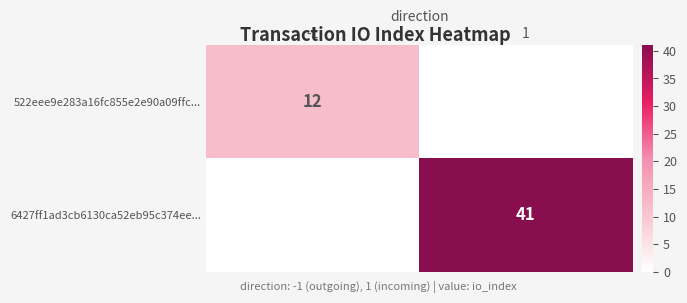

Is it true that 522eee9e283a16fc855e2e90a09ffc... equals 12 at -1?

True